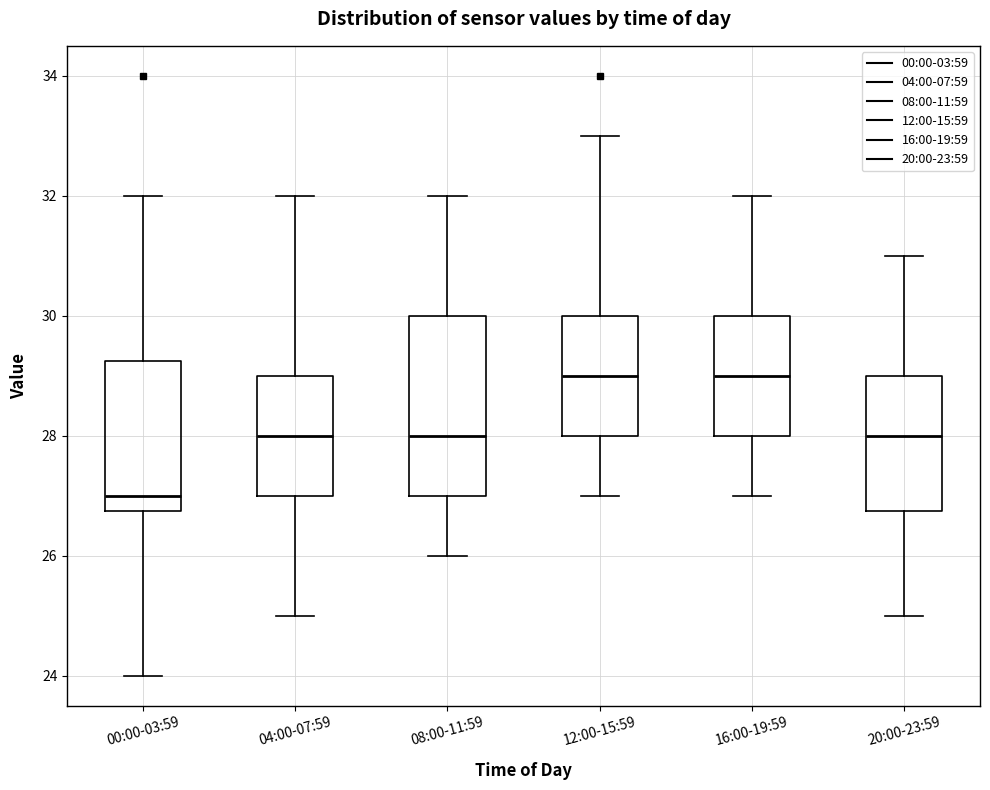

Which box's median line is the lowest?

00:00-03:59